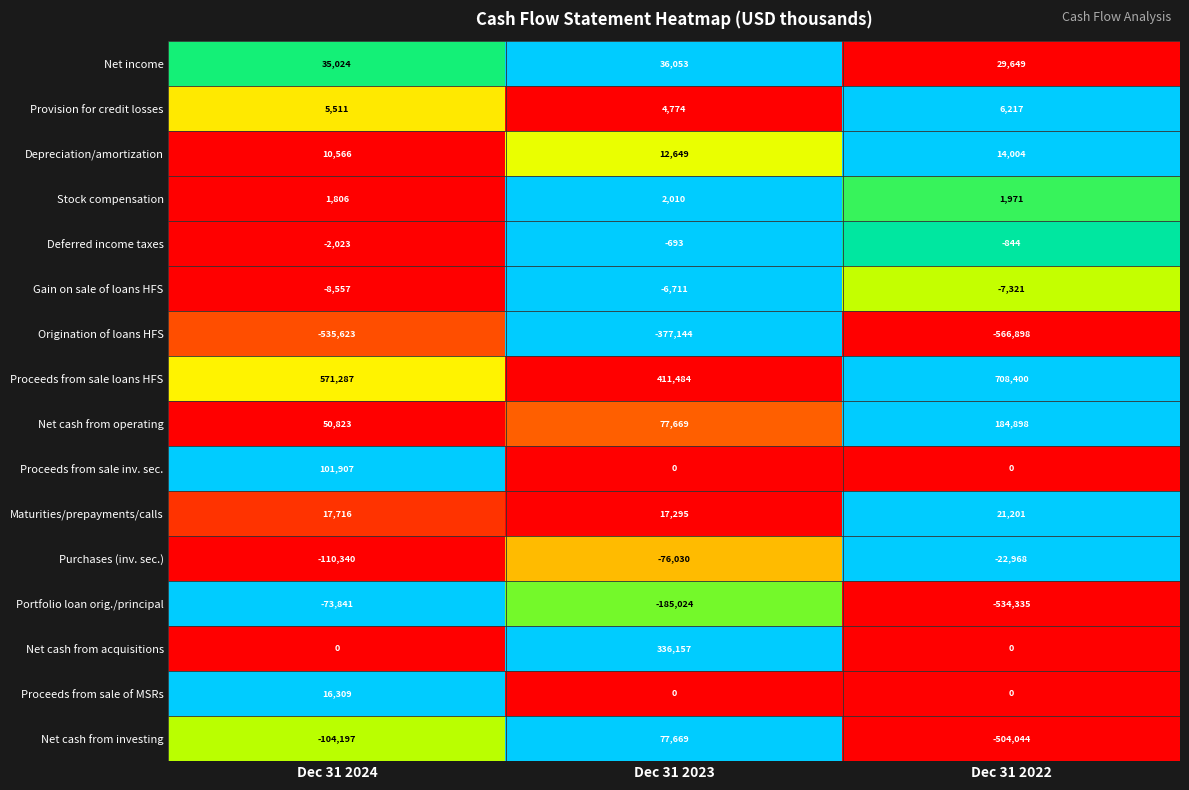

At which category does the chart reach its peak across all series?

Dec 31 2022